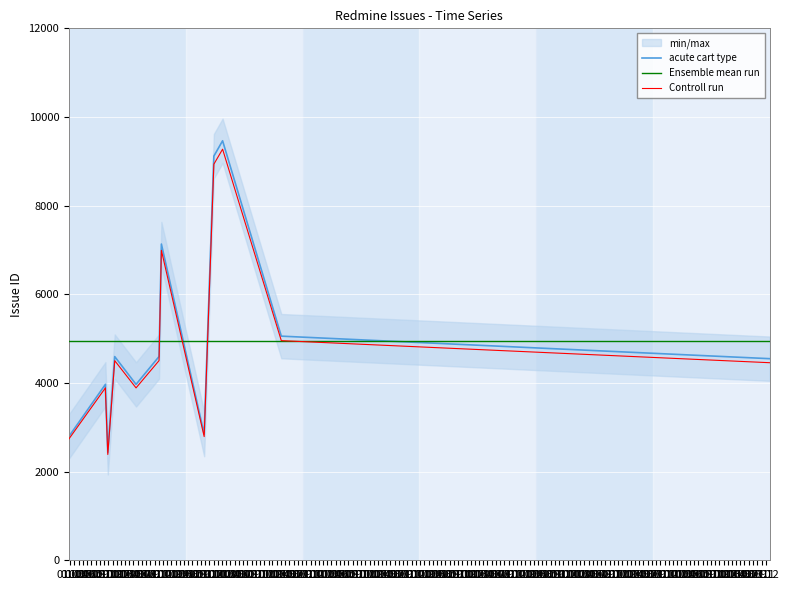

At which label does acute cart type reach its minimum?

01.06